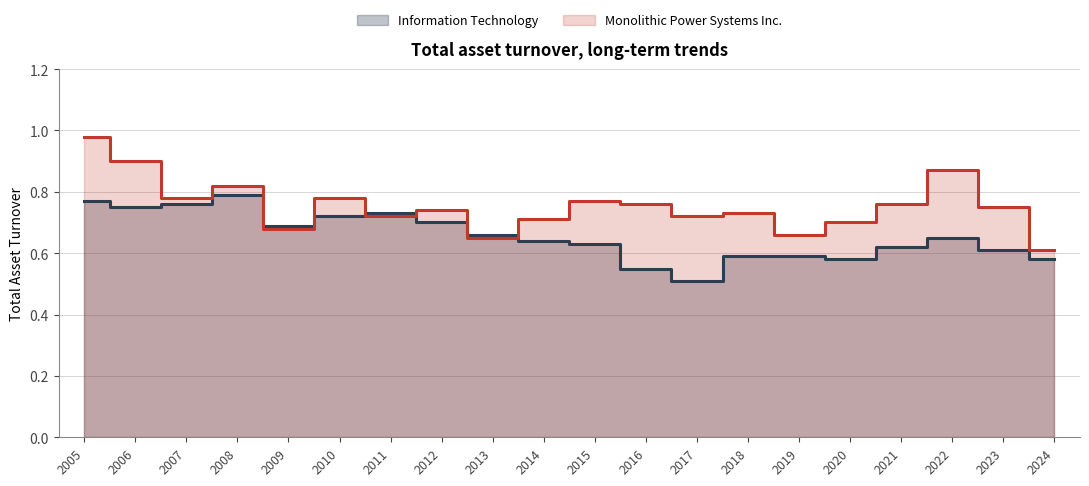

Between 2013 and 2017, which series saw the biggest shift?

Information Technology